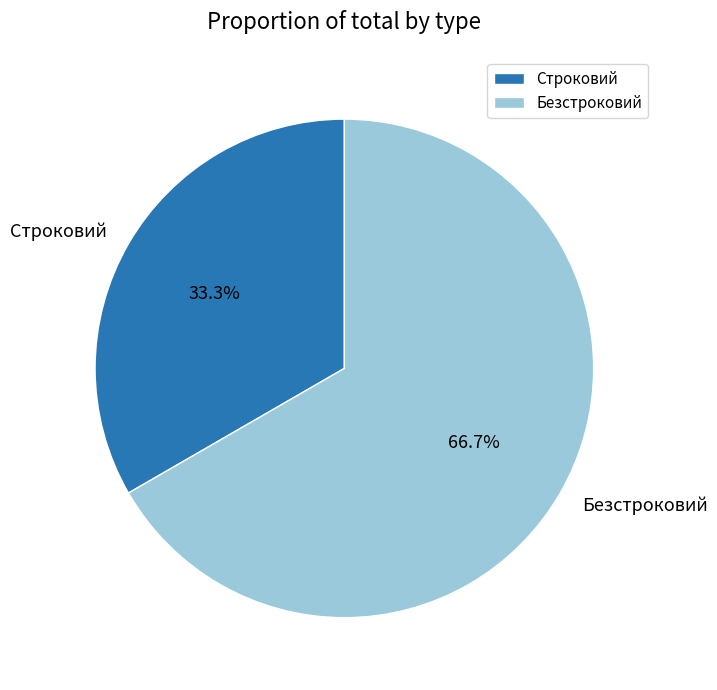

To the nearest percent, what portion does Безстроковий represent?

67%